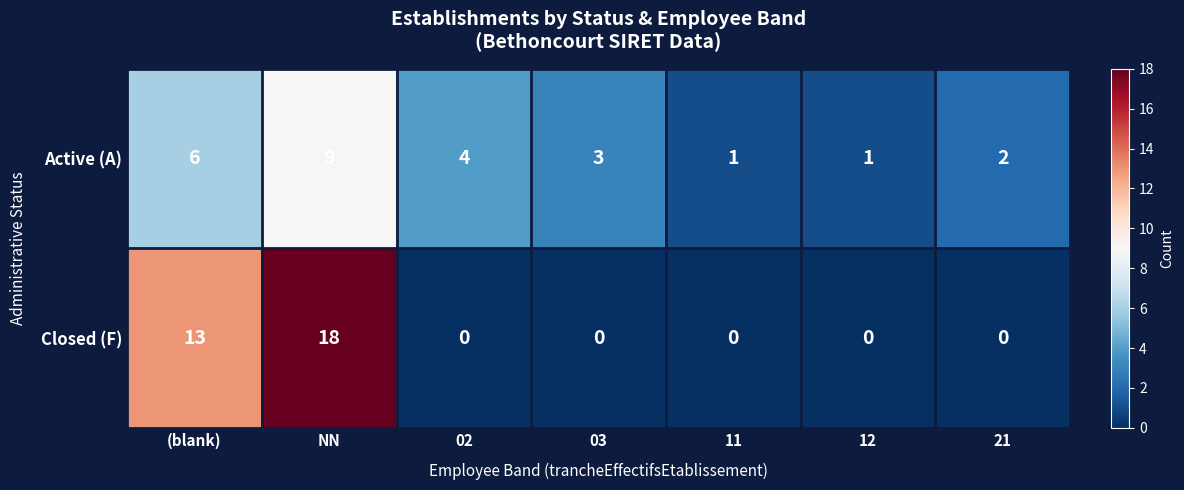

The value of Active (A) at NN is 4. True or false?

False